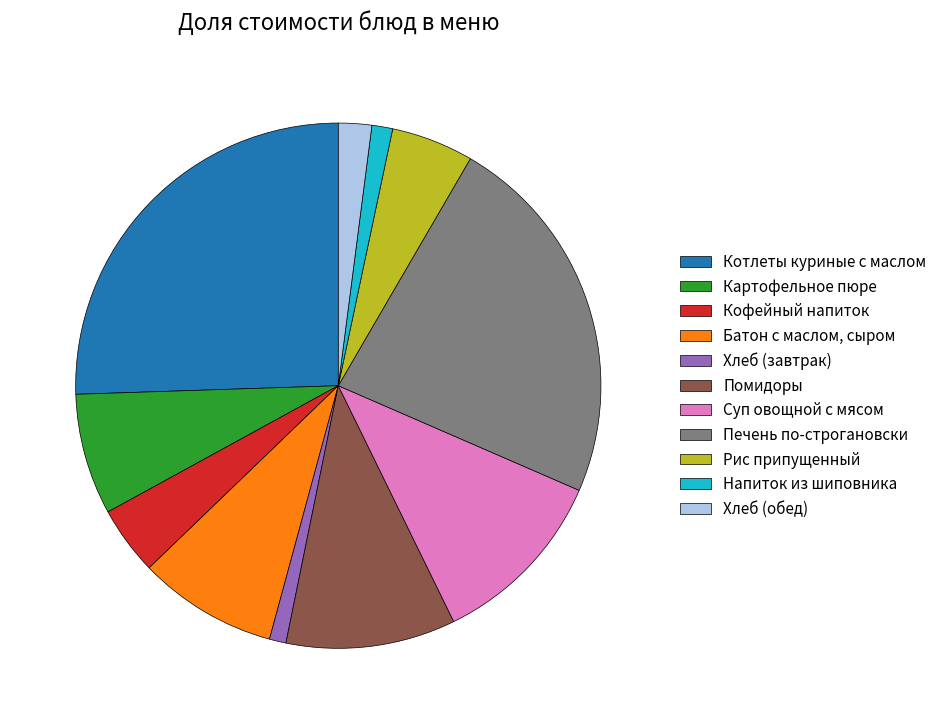

Between Суп овощной с мясом and Картофельное пюре, which is larger?

Суп овощной с мясом